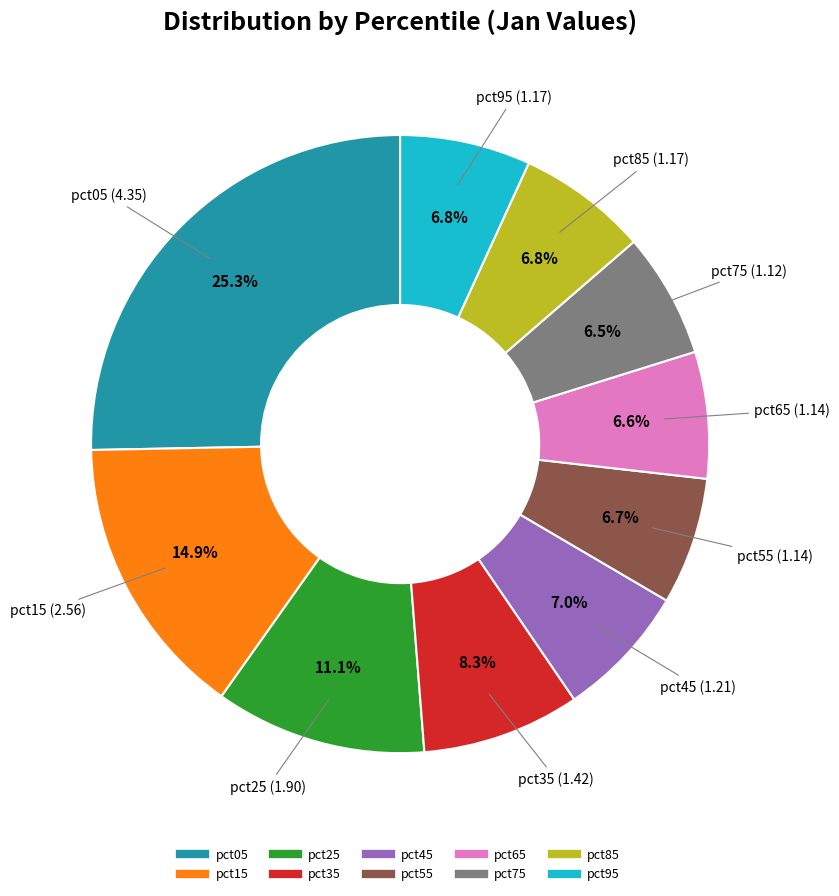

Do pct95 and pct25 together represent more than half of the pie?

No